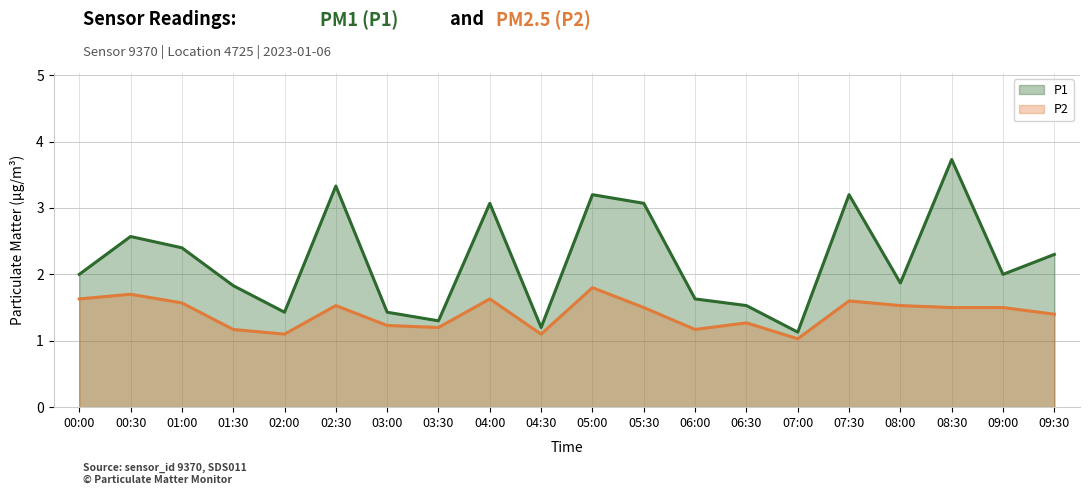

Reading right to left, transcribe all the data shown in this chart.

P1: 09:30=2.3	09:00=2.0	08:30=3.7	08:00=1.9	07:30=3.2	07:00=1.1	06:30=1.5	06:00=1.6	05:30=3.1	05:00=3.2	04:30=1.2	04:00=3.1	03:30=1.3	03:00=1.4	02:30=3.3	02:00=1.4	01:30=1.8	01:00=2.4	00:30=2.6	00:00=2.0
P2: 09:30=1.4	09:00=1.5	08:30=1.5	08:00=1.5	07:30=1.6	07:00=1.0	06:30=1.3	06:00=1.2	05:30=1.5	05:00=1.8	04:30=1.1	04:00=1.6	03:30=1.2	03:00=1.2	02:30=1.5	02:00=1.1	01:30=1.2	01:00=1.6	00:30=1.7	00:00=1.6